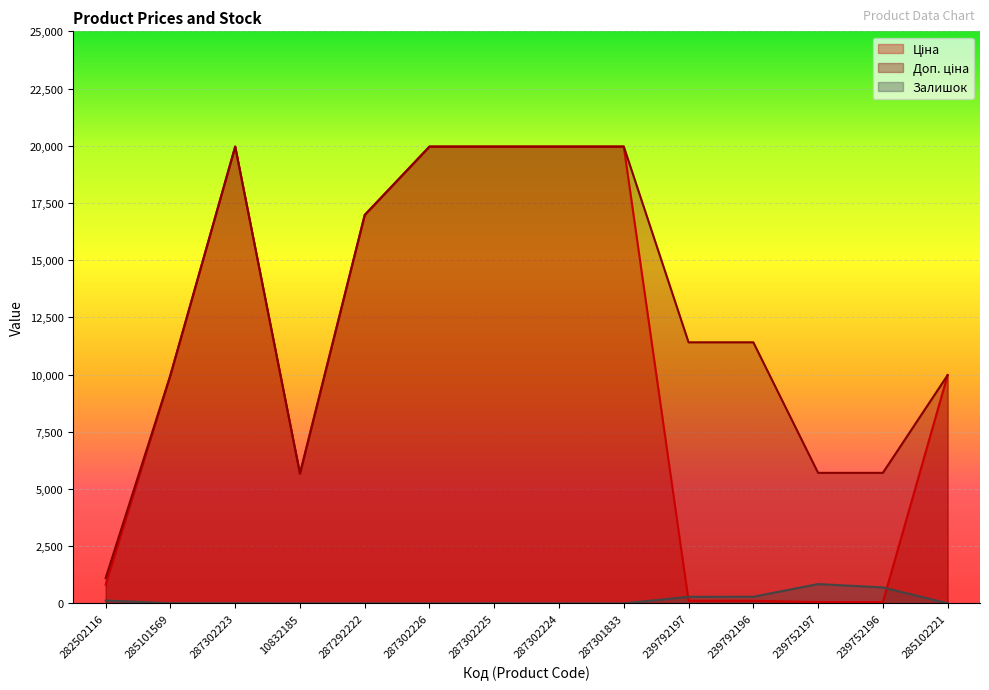

What is the label of the 13th point from the left?

239752196